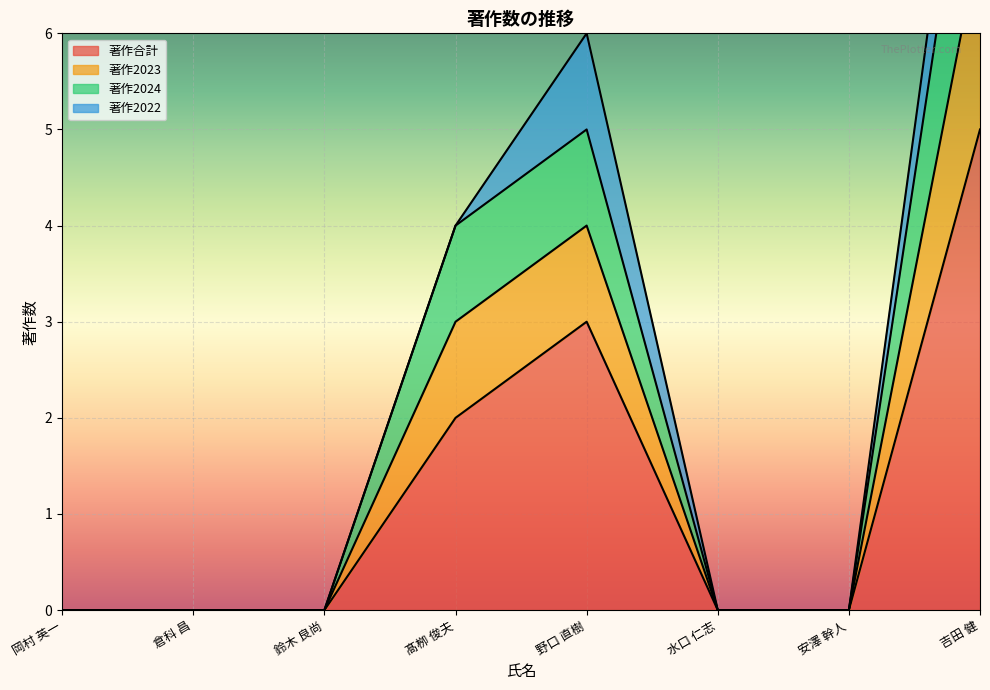

What value does the 著作合計 series have at 吉田 健?

5